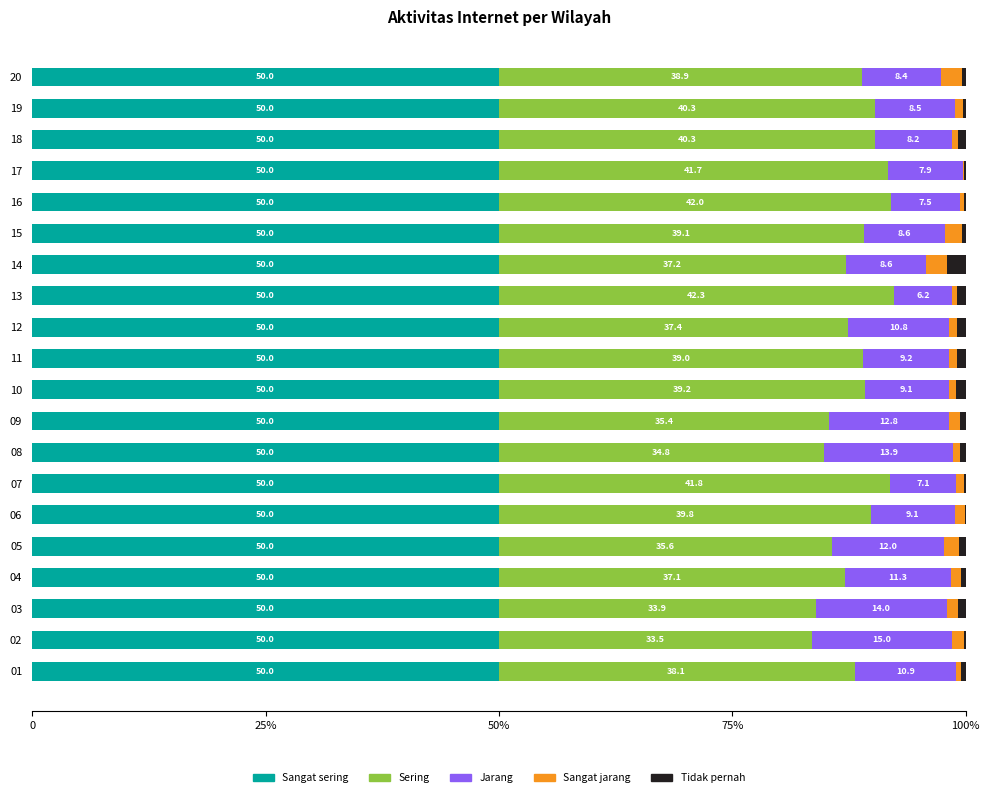

At how many categories does at least one series exceed 9?

20